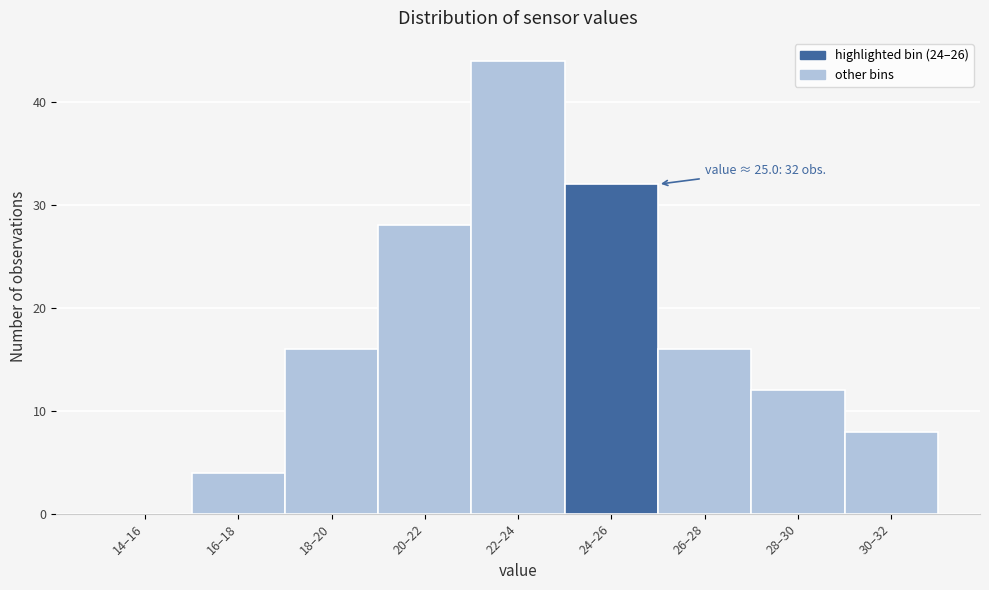

Reading right to left, extract all data points from this chart.

30–32=8	28–30=12	26–28=16	24–26=32	22–24=44	20–22=28	18–20=16	16–18=4	14–16=0